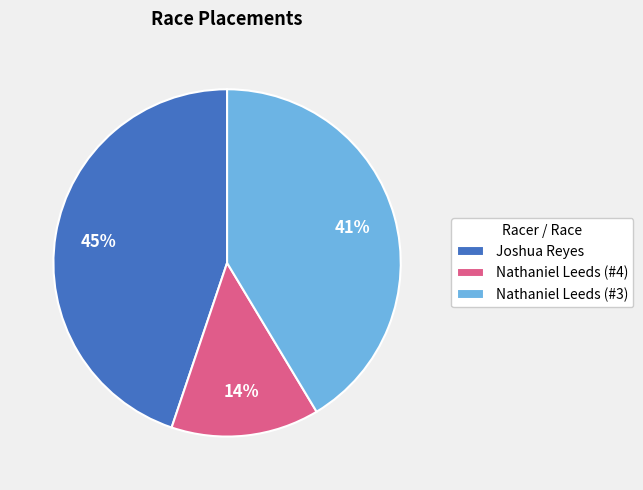

Does any single category account for the majority?

No